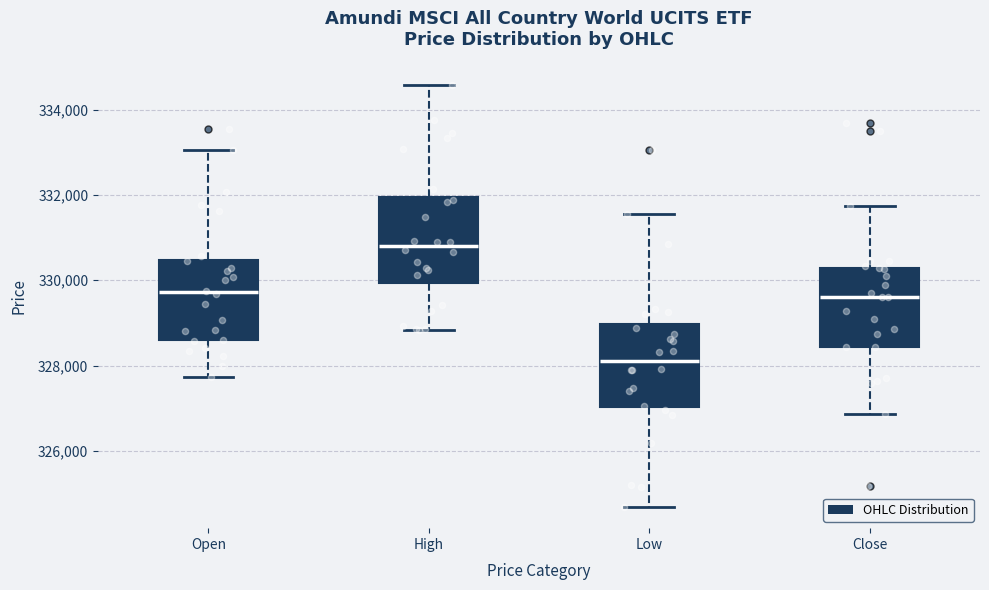

Reading left to right, read every box against the y-axis: the position of its median line, the range the box covers, and the ends of its whiskers. The values are not printed on the chart, so give them approximately, as read against the axis.

Open: median 329800, box 328600 to 330400, whiskers 327800 to 333000
High: median 330800, box 330000 to 332000, whiskers 328800 to 334600
Low: median 328200, box 327000 to 329000, whiskers 324600 to 331600
Close: median 329600, box 328400 to 330200, whiskers 326800 to 331800